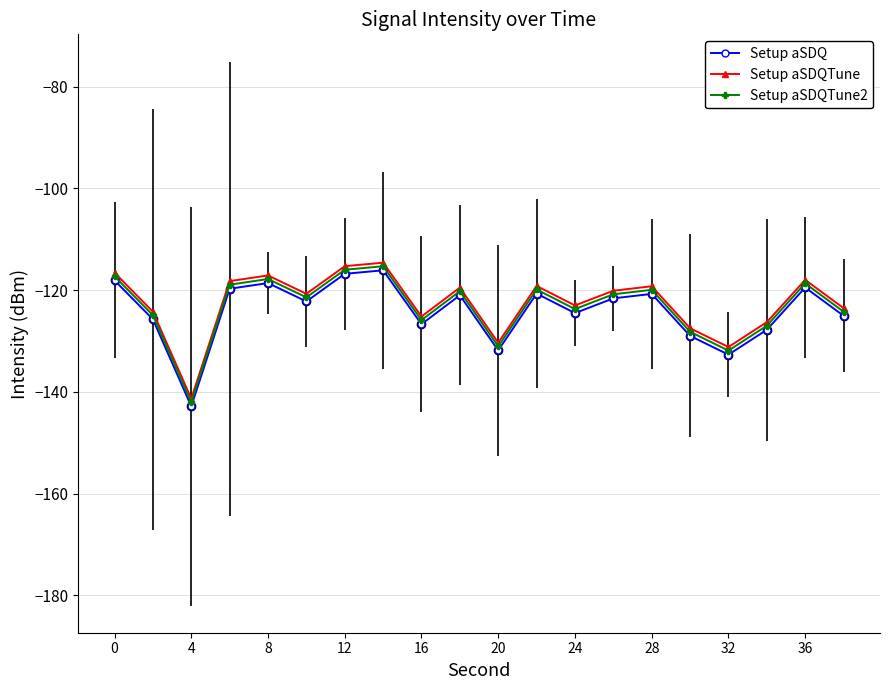

True or false: Setup aSDQTune and Setup aSDQTune2 cross at least once.

False